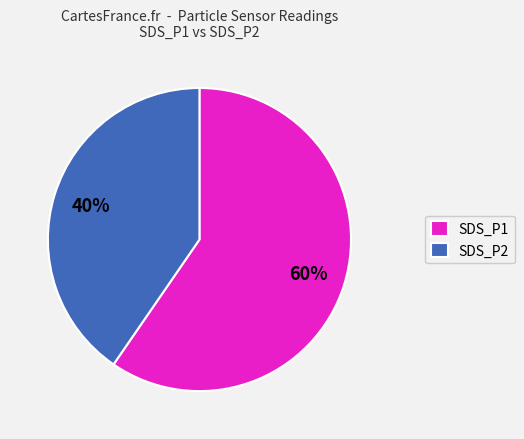

Between SDS_P1 and SDS_P2, which is larger?

SDS_P1